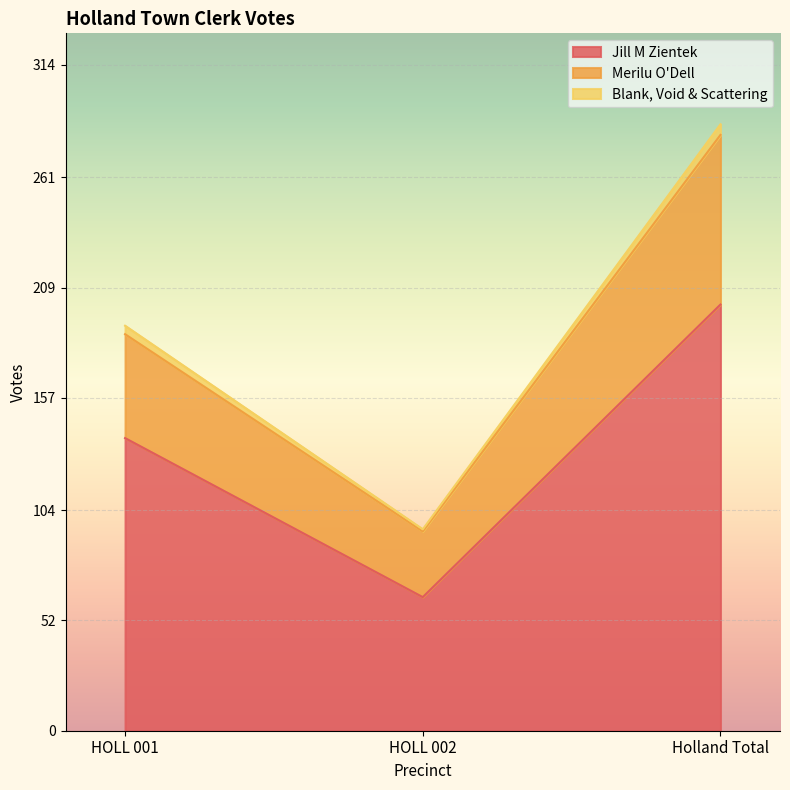

At which category is the sum across all series the highest?

Holland Total